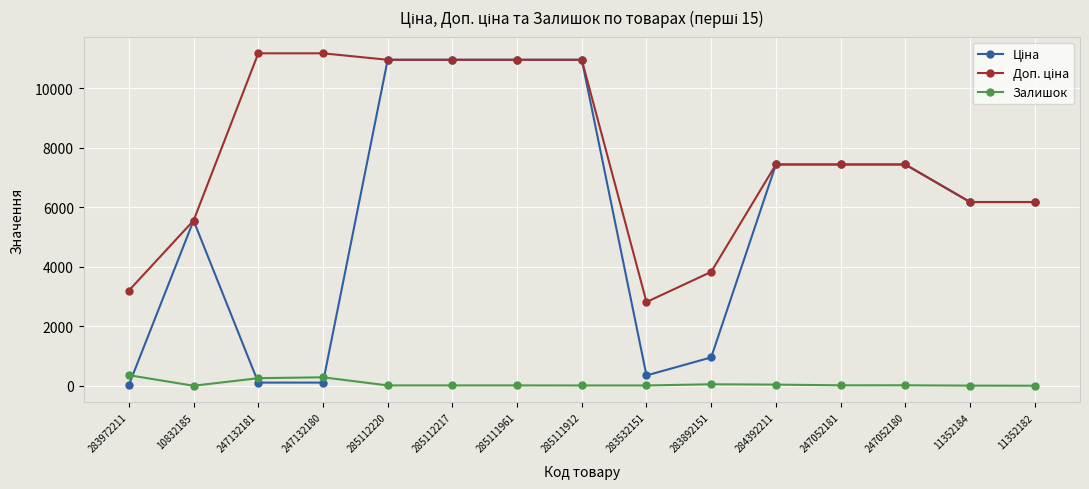

What is the value of the Залишок point at the 14th from the left?

10.0